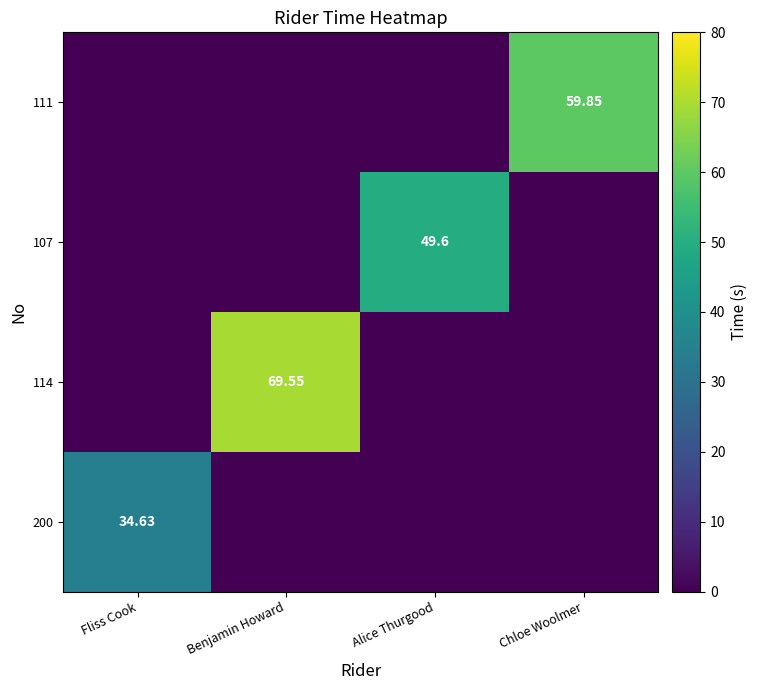

What is the highest value of the 200 series?

34.6